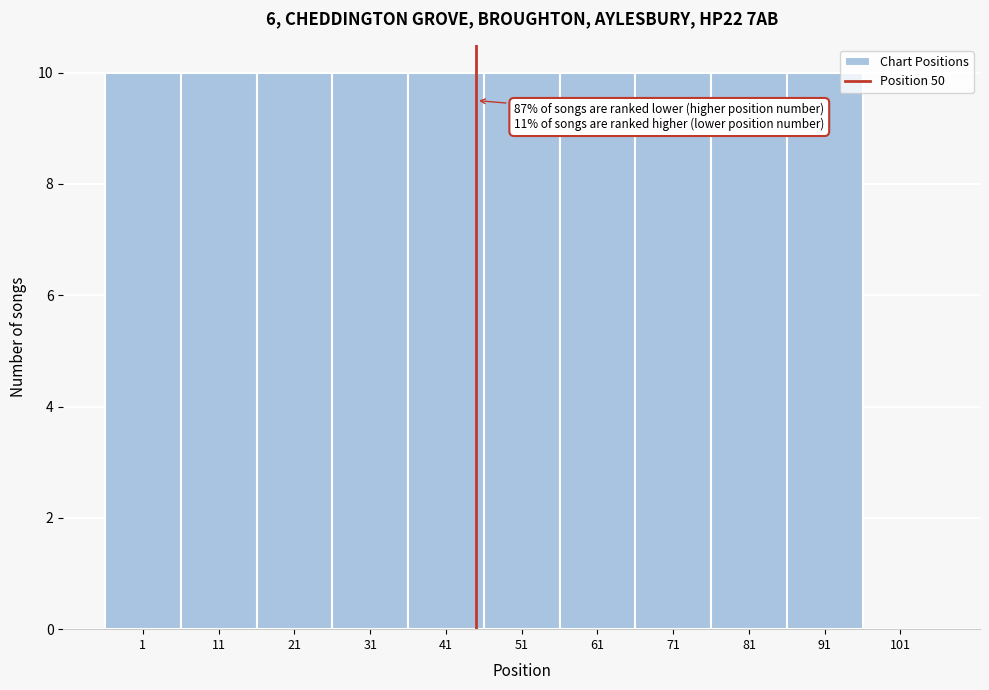

Reading left to right, what are all the values shown in this chart?

1=10	11=10	21=10	31=10	41=10	51=10	61=10	71=10	81=10	91=10	101=0